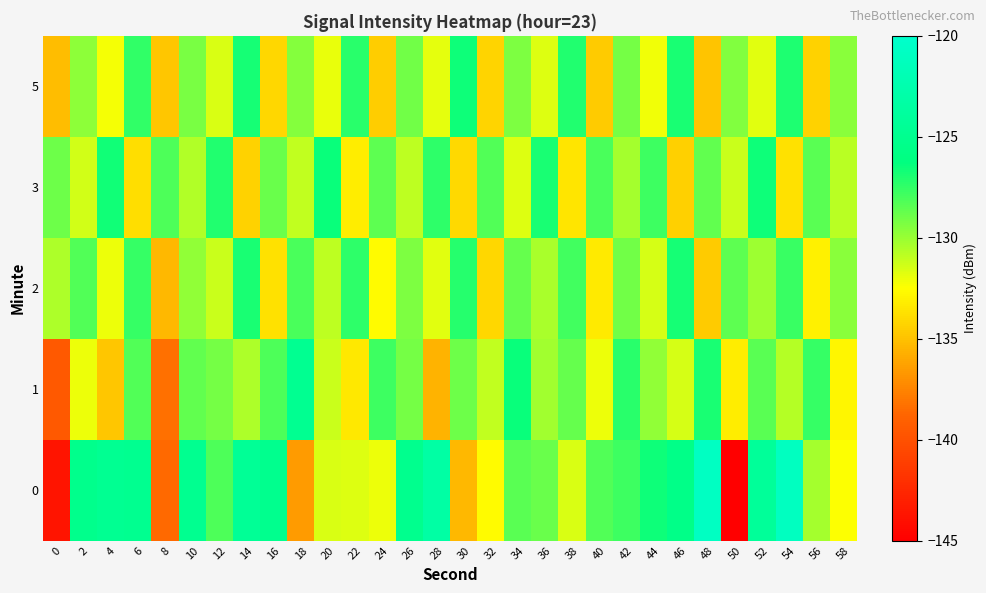

Reading right to left, what are all the values shown in this chart?

0: 58=-132.4	56=-130.3	54=-121.1	52=-124.1	50=-144.9	48=-120.9	46=-125.6	44=-126.6	42=-127.8	40=-128.3	38=-131.6	36=-128.9	34=-128.4	32=-132.7	30=-135.4	28=-123.3	26=-125.2	24=-132.0	22=-131.6	20=-131.6	18=-136.5	16=-125.1	14=-124.5	12=-128.2	10=-125.0	8=-138.6	6=-124.9	4=-124.7	2=-125.2	0=-143.7
1: 58=-132.8	56=-127.6	54=-130.7	52=-128.4	50=-133.2	48=-126.9	46=-131.5	44=-129.8	42=-127.3	40=-132.1	38=-128.7	36=-130.2	34=-126.5	32=-131.0	30=-128.9	28=-135.6	26=-129.1	24=-127.8	22=-133.4	20=-131.2	18=-124.8	16=-128.1	14=-130.5	12=-129.1	10=-128.7	8=-138.3	6=-128.3	4=-134.8	2=-132.1	0=-139.5
2: 58=-129.6	56=-133.0	54=-127.7	52=-130.1	50=-128.5	48=-134.6	46=-126.8	44=-131.5	42=-129.0	40=-133.3	38=-127.9	36=-130.4	34=-128.7	32=-134.1	30=-127.2	28=-131.8	26=-129.3	24=-132.6	22=-127.4	20=-130.9	18=-128.1	16=-133.7	14=-126.9	12=-131.2	10=-129.8	8=-135.4	6=-127.6	4=-132.1	2=-128.3	0=-130.5
3: 58=-130.8	56=-128.4	54=-133.7	52=-126.6	50=-131.2	48=-128.6	46=-134.4	44=-127.8	42=-130.3	40=-128.1	38=-133.5	36=-126.9	34=-131.7	32=-128.3	30=-134.0	28=-127.4	26=-130.9	24=-128.5	22=-133.2	20=-126.5	18=-131.0	16=-128.8	14=-134.3	12=-127.1	10=-130.6	8=-128.2	6=-133.8	4=-126.7	2=-131.4	0=-128.9
5: 58=-129.6	56=-134.3	54=-127.0	52=-131.8	50=-129.4	48=-134.9	46=-126.9	44=-132.2	42=-129.1	40=-134.6	38=-127.1	36=-131.7	34=-129.3	32=-134.2	30=-126.6	28=-131.9	26=-129.0	24=-134.5	22=-127.3	20=-132.0	18=-129.5	16=-134.1	14=-126.8	12=-131.6	10=-129.2	8=-134.8	6=-127.5	4=-132.3	2=-129.7	0=-135.2